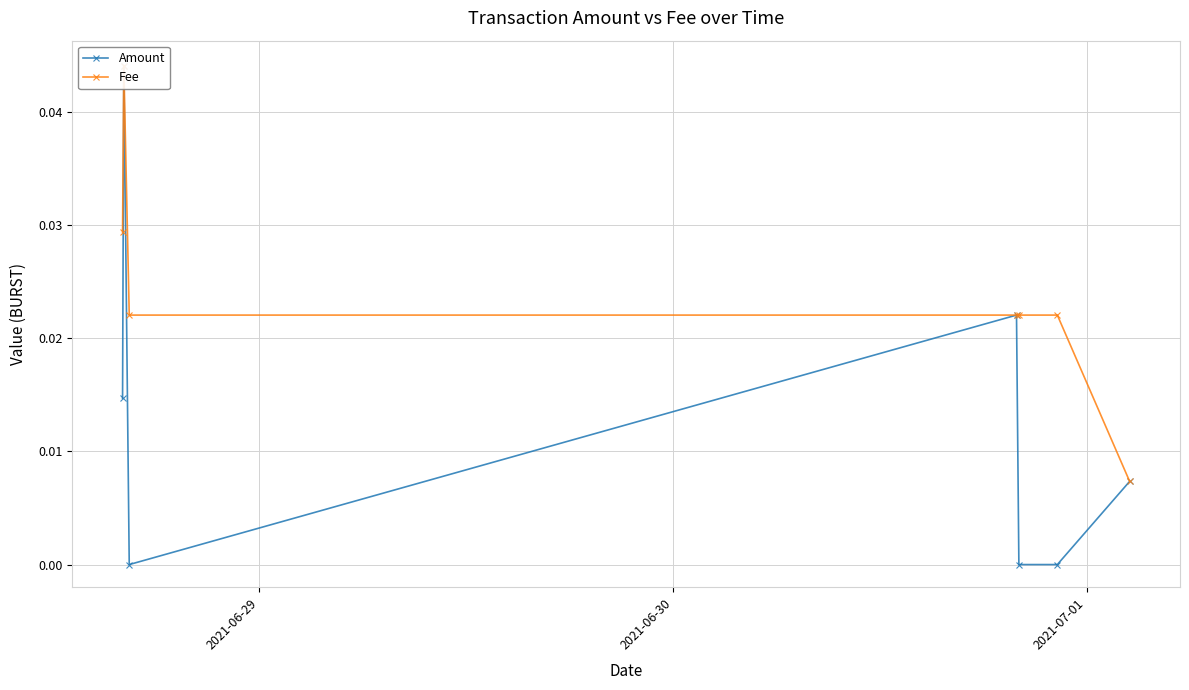

True or false: Amount and Fee cross at least once.

False